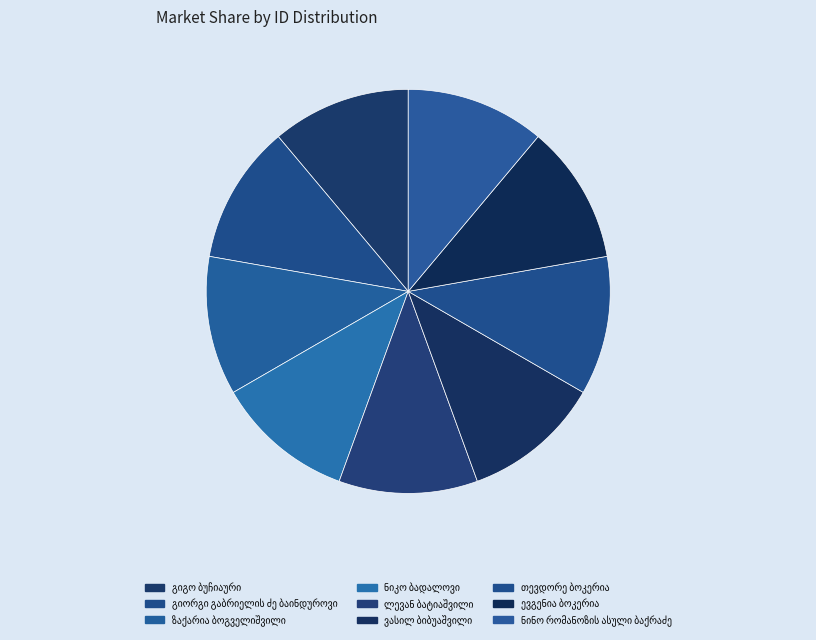

How many segments does this pie chart have?

9